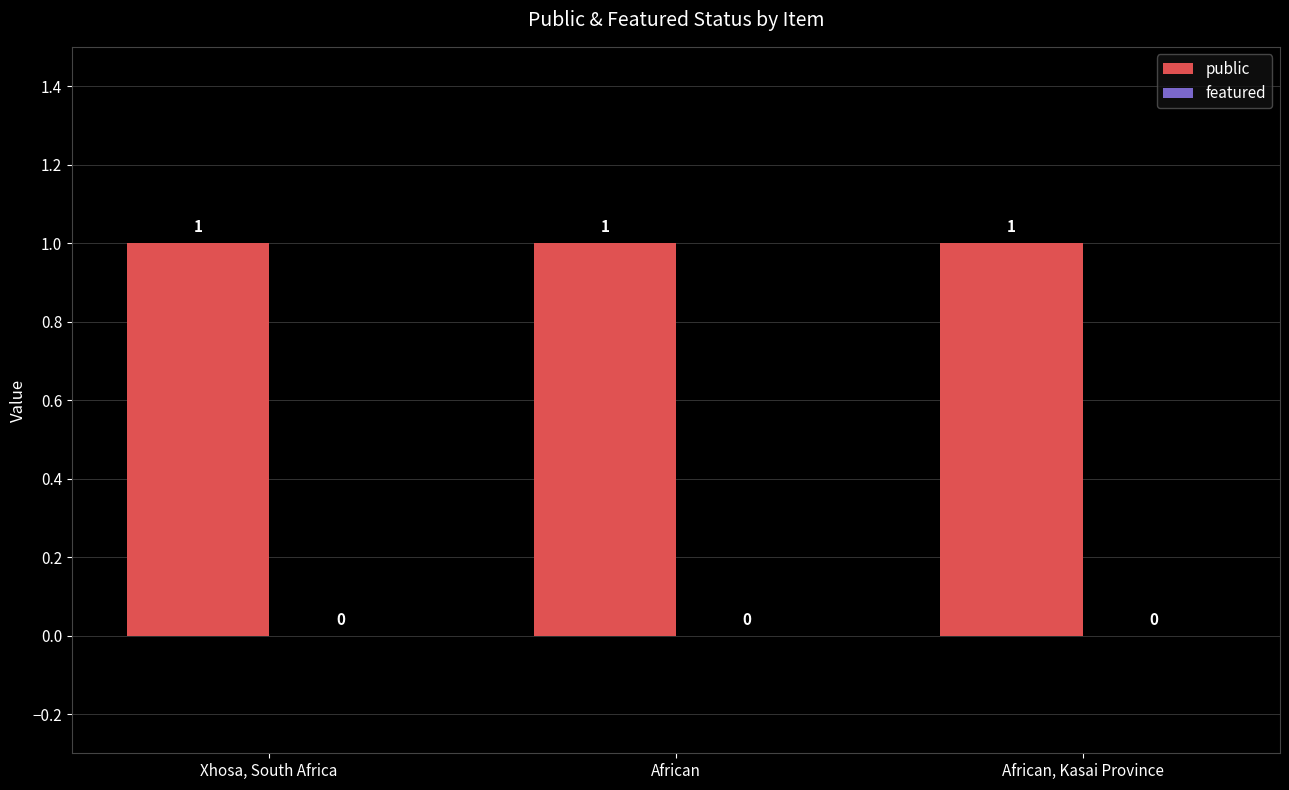

What is the label of the 1st bar from the right?

African, Kasai Province